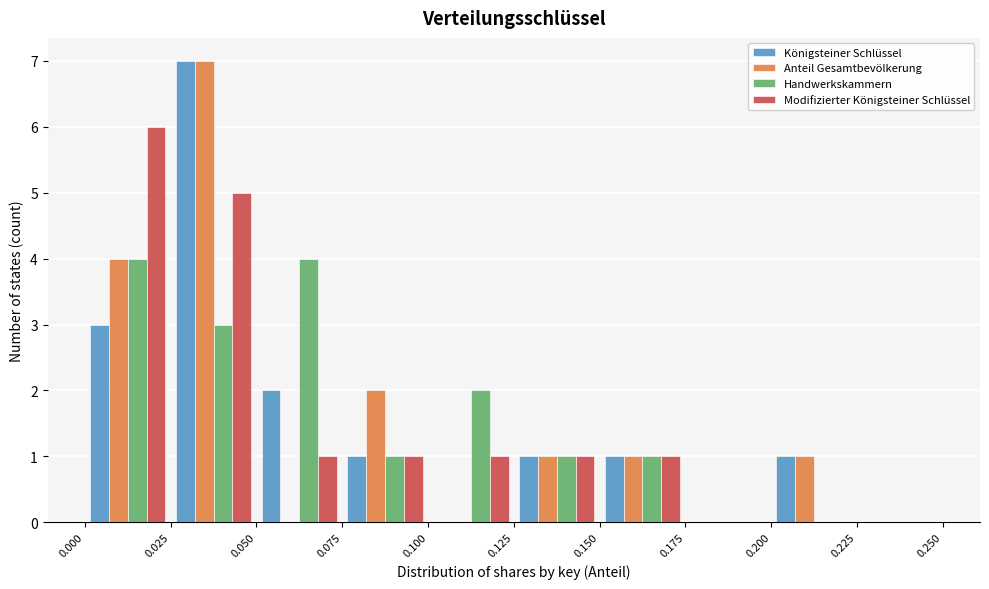

Reading left to right, transcribe this chart: for each range on the x-axis, give the height of each series' bar. The values are not printed on the chart, so give them approximately, as read against the axis.

0.000 to 0.025: Königsteiner Schlüssel=3	Anteil Gesamtbevölkerung=4	Handwerkskammern=4	Modifizierter Königsteiner Schlüssel=6
0.025 to 0.050: Königsteiner Schlüssel=7	Anteil Gesamtbevölkerung=7	Handwerkskammern=3	Modifizierter Königsteiner Schlüssel=5
0.050 to 0.075: Königsteiner Schlüssel=2	Anteil Gesamtbevölkerung=0	Handwerkskammern=4	Modifizierter Königsteiner Schlüssel=1
0.075 to 0.100: Königsteiner Schlüssel=1	Anteil Gesamtbevölkerung=2	Handwerkskammern=1	Modifizierter Königsteiner Schlüssel=1
0.100 to 0.125: Königsteiner Schlüssel=0	Anteil Gesamtbevölkerung=0	Handwerkskammern=2	Modifizierter Königsteiner Schlüssel=1
0.125 to 0.150: Königsteiner Schlüssel=1	Anteil Gesamtbevölkerung=1	Handwerkskammern=1	Modifizierter Königsteiner Schlüssel=1
0.150 to 0.175: Königsteiner Schlüssel=1	Anteil Gesamtbevölkerung=1	Handwerkskammern=1	Modifizierter Königsteiner Schlüssel=1
0.175 to 0.200: Königsteiner Schlüssel=0	Anteil Gesamtbevölkerung=0	Handwerkskammern=0	Modifizierter Königsteiner Schlüssel=0
0.200 to 0.225: Königsteiner Schlüssel=1	Anteil Gesamtbevölkerung=1	Handwerkskammern=0	Modifizierter Königsteiner Schlüssel=0
0.225 to 0.250: Königsteiner Schlüssel=0	Anteil Gesamtbevölkerung=0	Handwerkskammern=0	Modifizierter Königsteiner Schlüssel=0